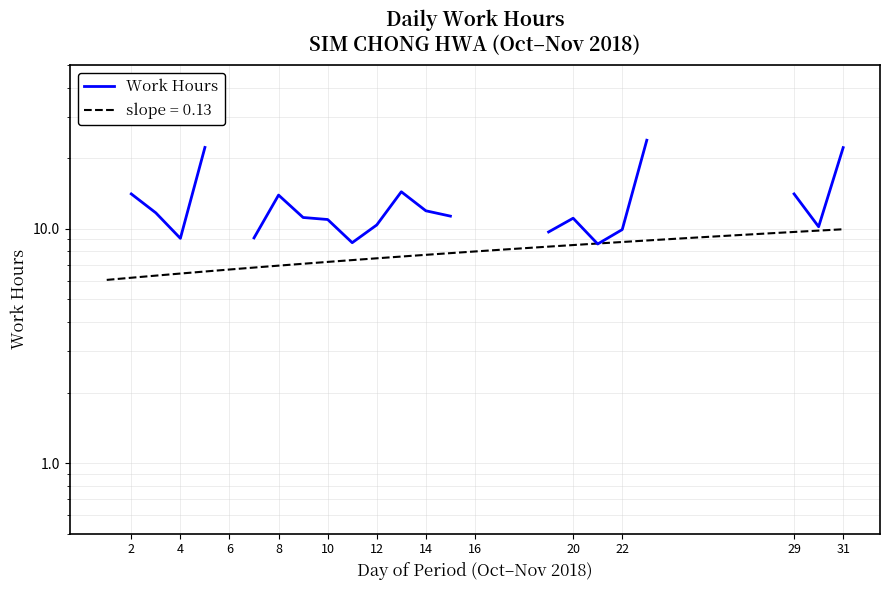

At which category does the chart reach its minimum across all series?

21